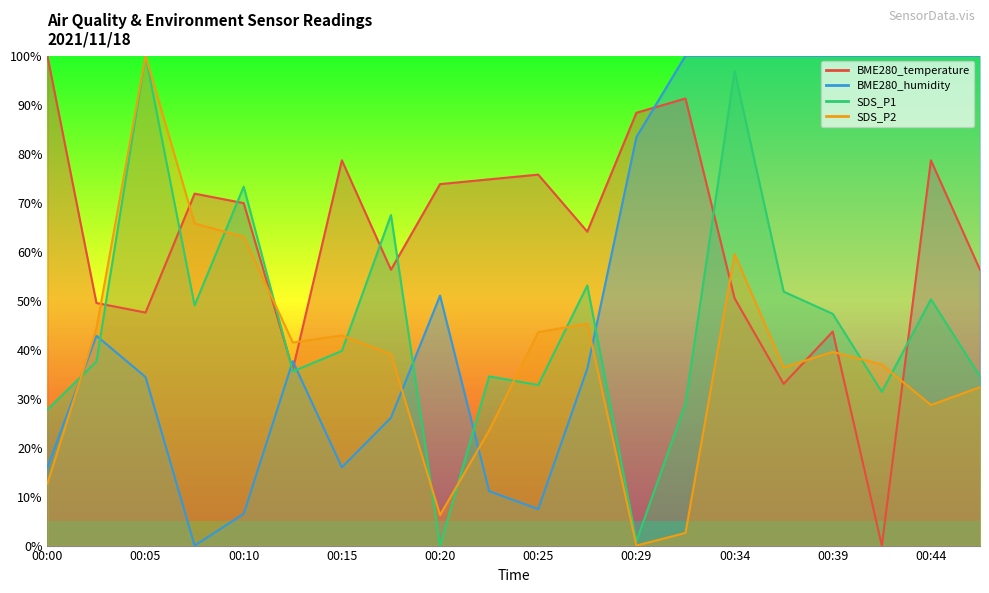

Which label corresponds to the largest value in the chart?

00:00